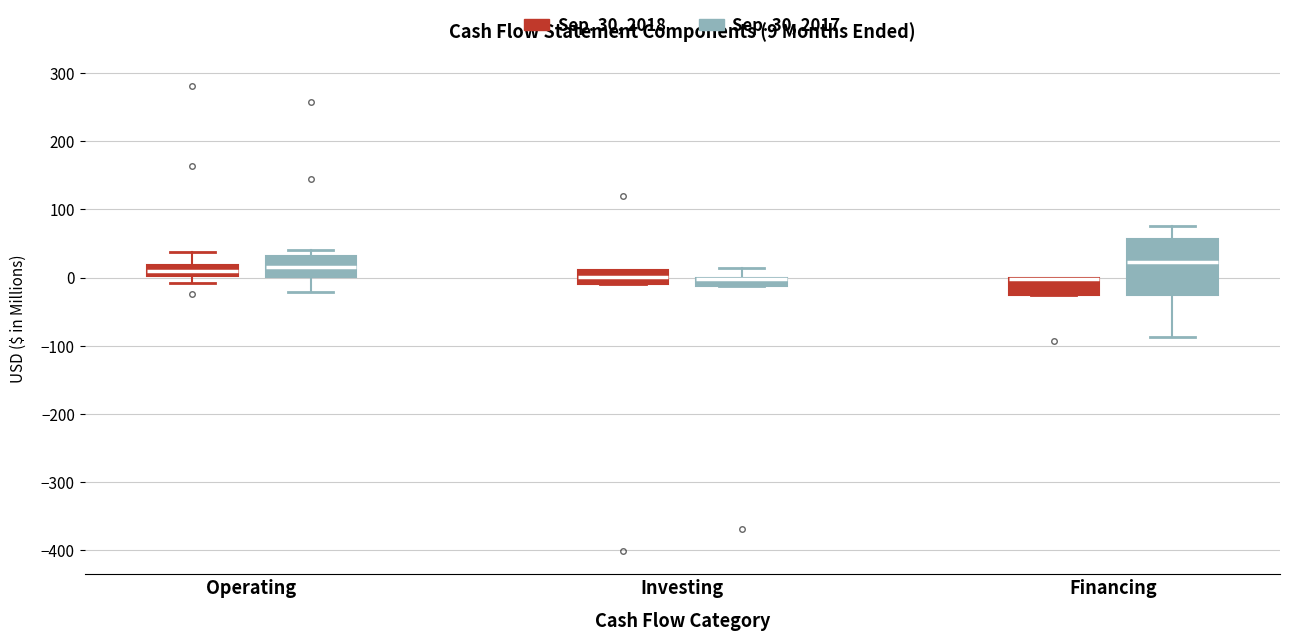

Which box is the tallest, from its lower edge to its upper edge?

Financing (Sep. 30, 2017)